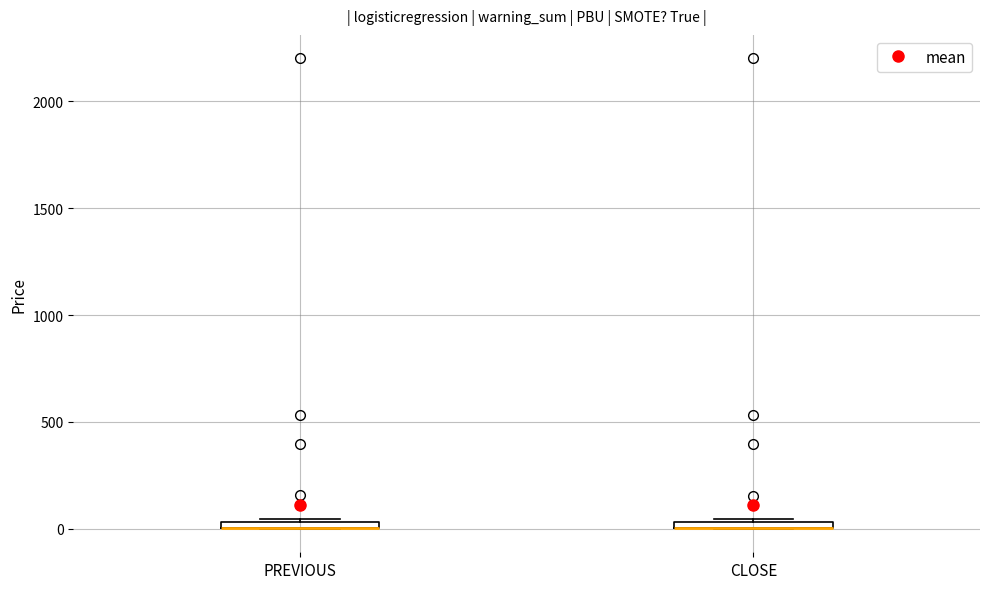

Where is the upper edge of the box for PREVIOUS on the y-axis? The values are not printed on the chart, so give them approximately, as read against the axis.

50